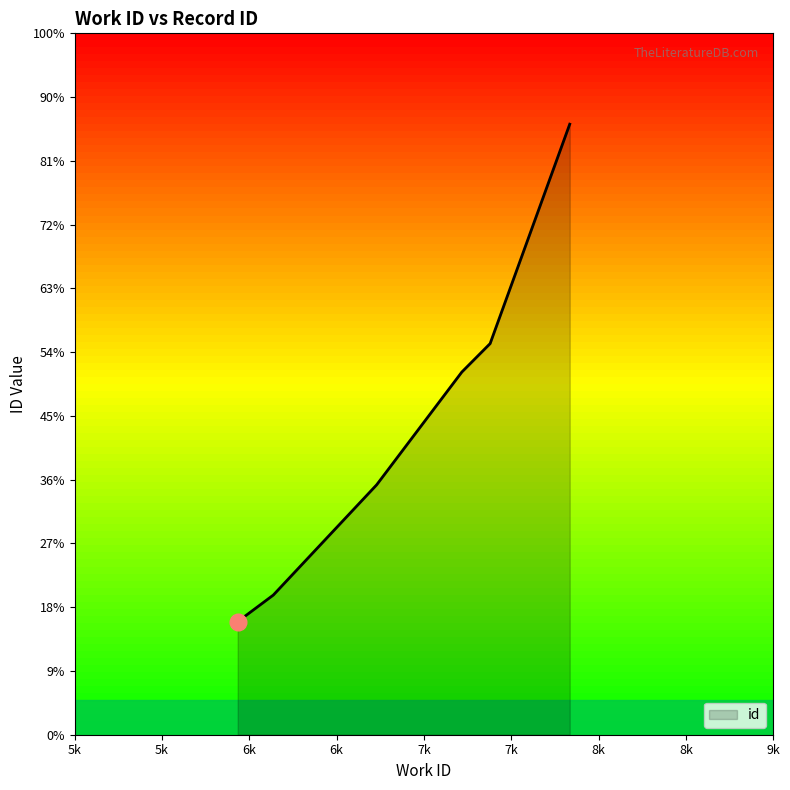

Reading left to right, extract all data points from this chart.

5933=15773	6137=16190	6729=17919	7217=19688	7379=20134	7835=23575